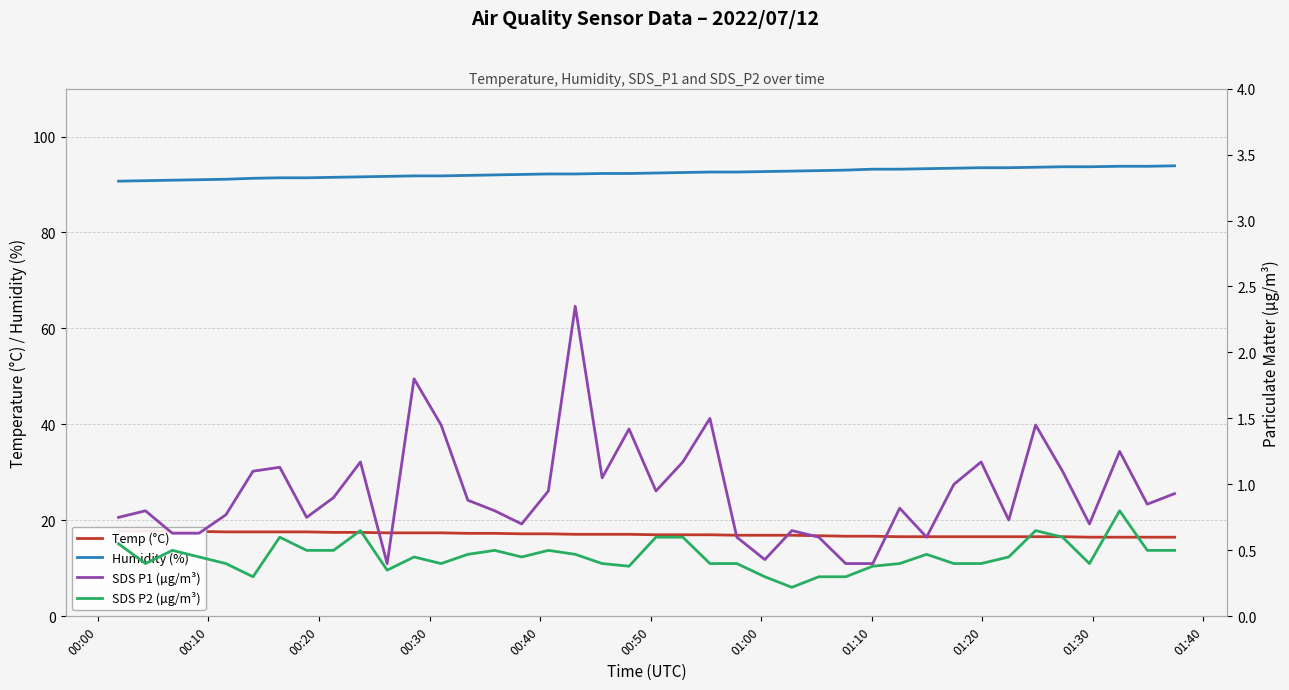

What is the maximum value for Humidity (%)?

93.9